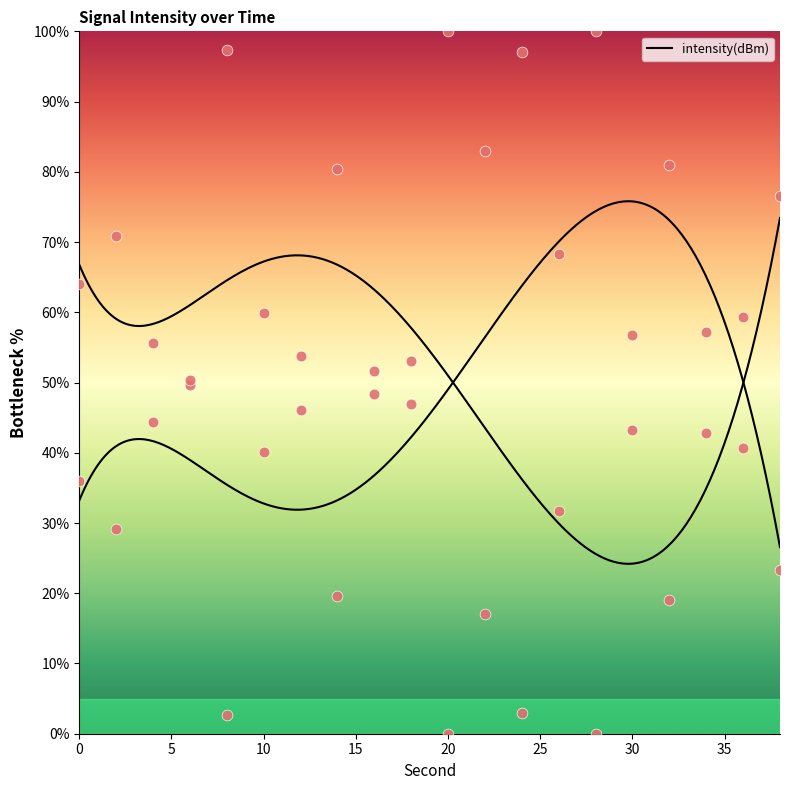

Which has a higher value, 34 or 18?

34